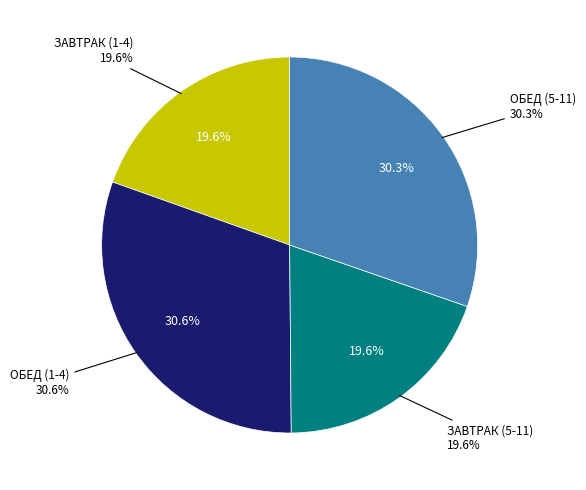

What is the smallest slice in the pie chart?

ЗАВТРАК (1-4)